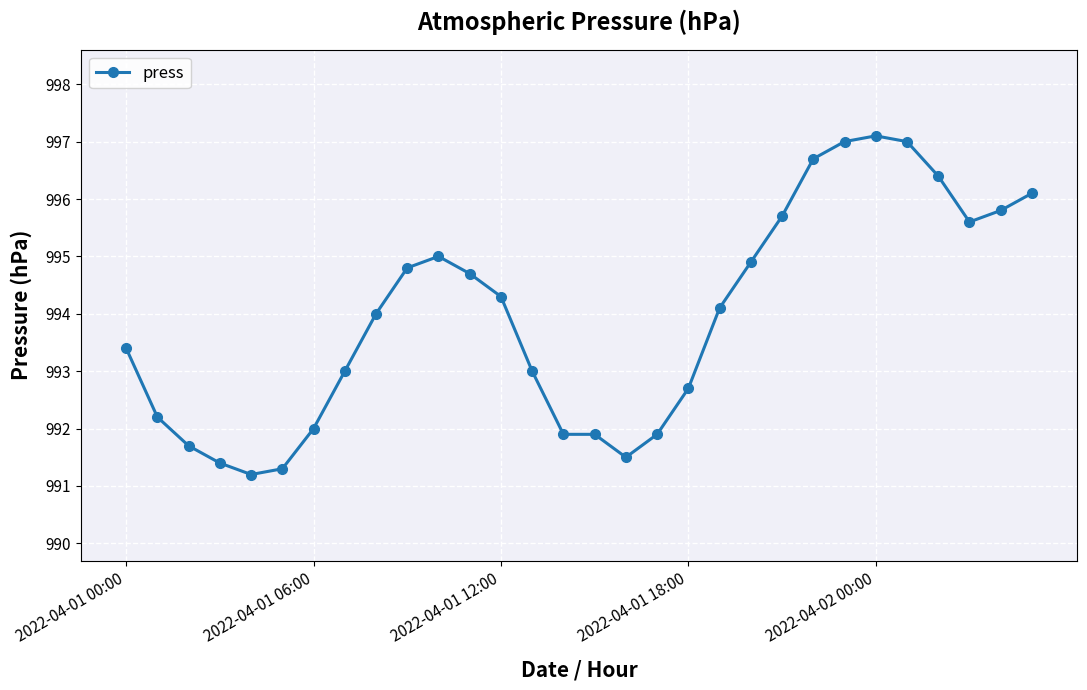

What is the sum of all values?

29818.3